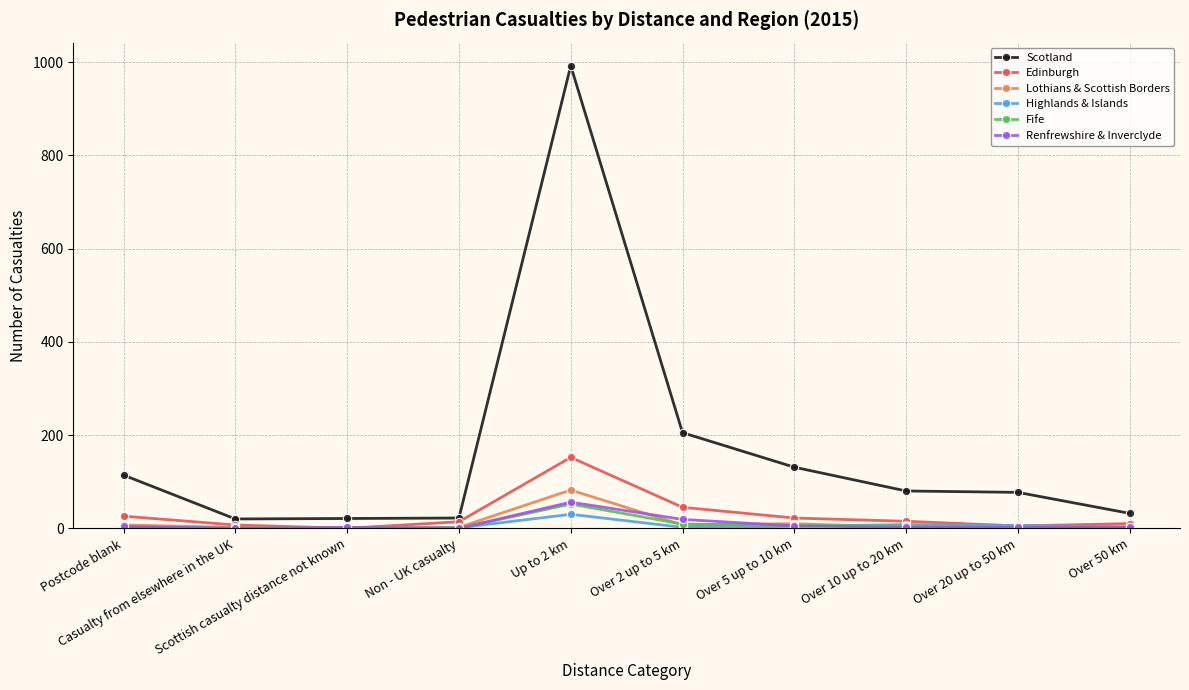

Which series has the largest total across all categories?

Scotland